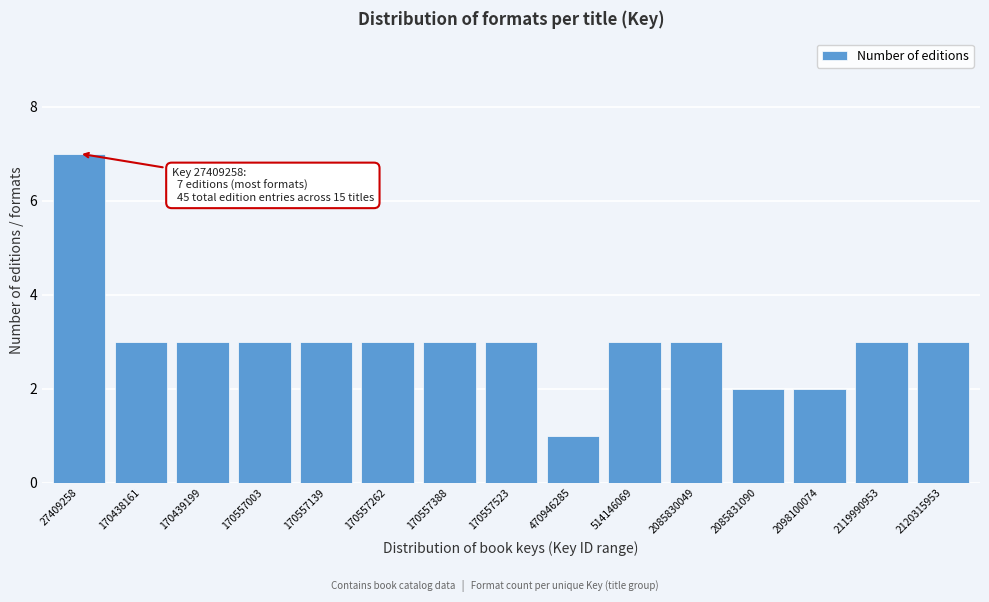

Reading left to right, what are all the values shown in this chart?

7	3	3	3	3	3	3	3	1	3	3	2	2	3	3